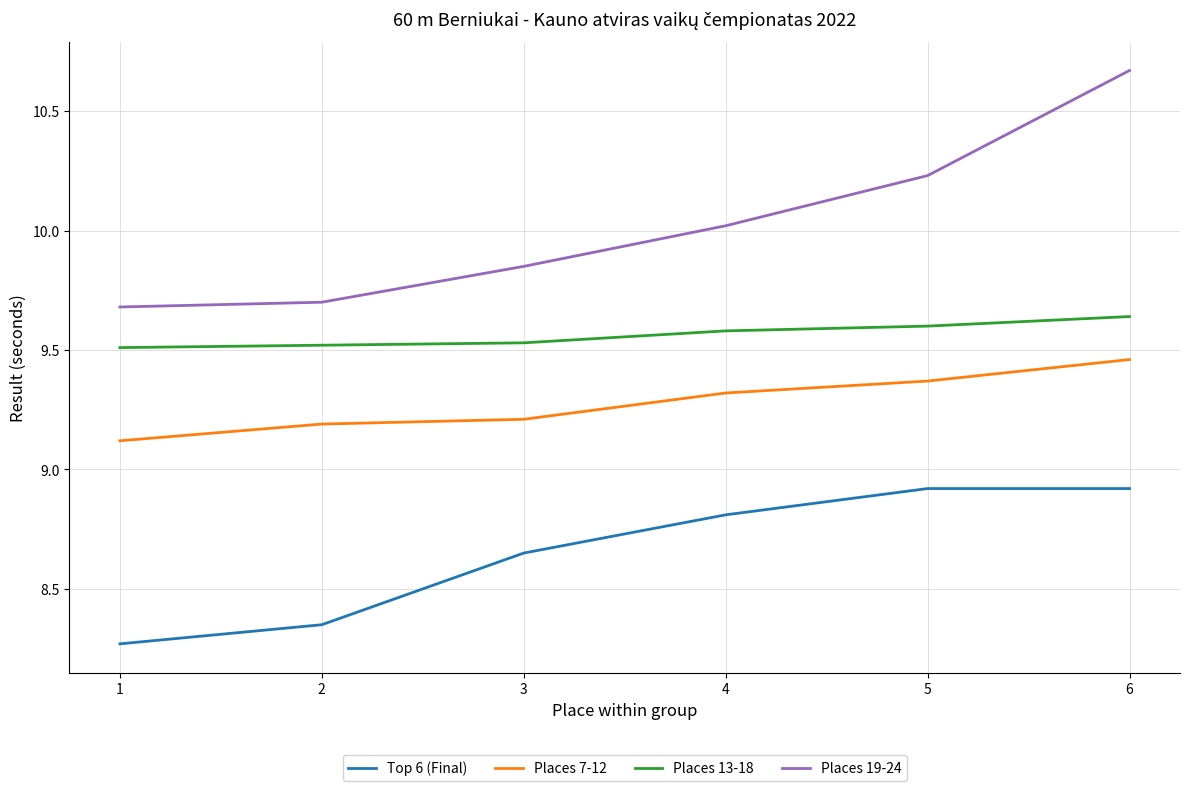

What is the difference between the Places 7-12 values at 5 and 3?

0.2